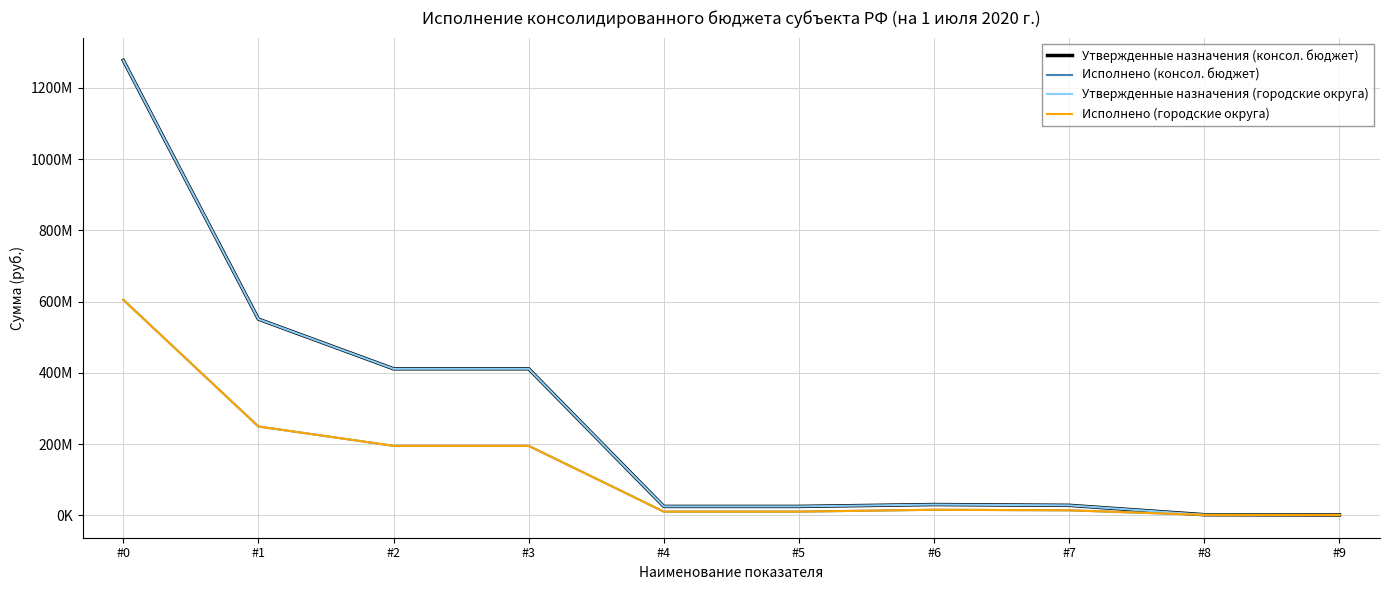

In Исполнено (консол. бюджет), how many points are higher than both neighbors (excluding endpoints)?

1